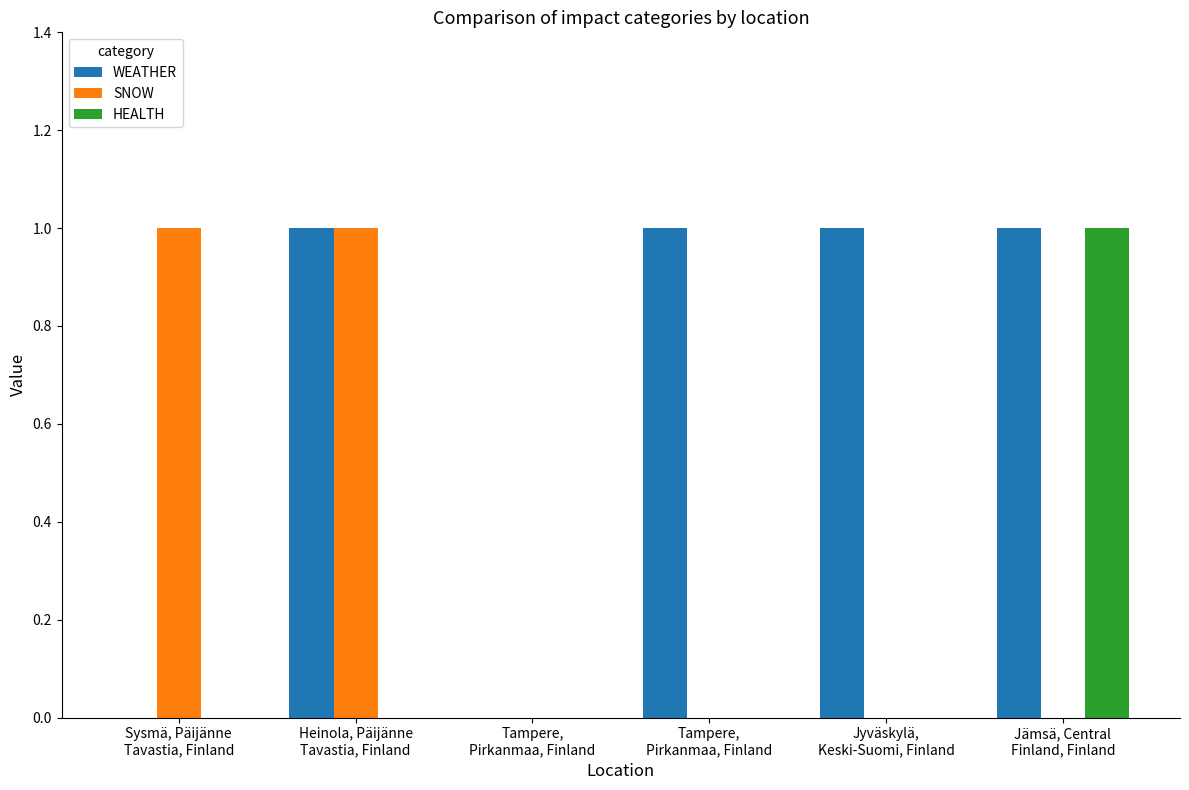

What are all the series names shown in the legend?

WEATHER, SNOW, HEALTH